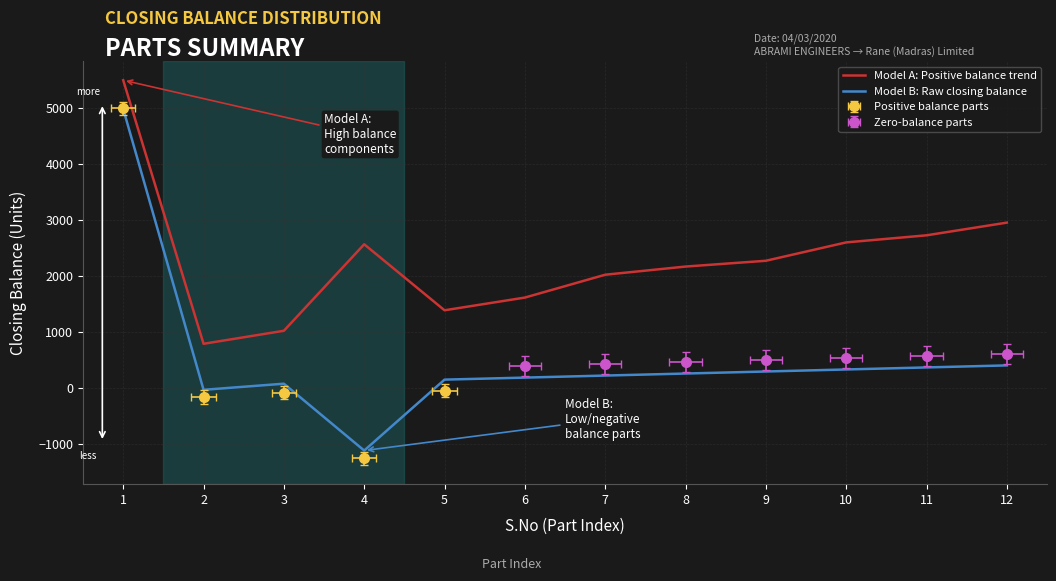

Which category has the highest value in the Model B: Raw closing balance series?

1